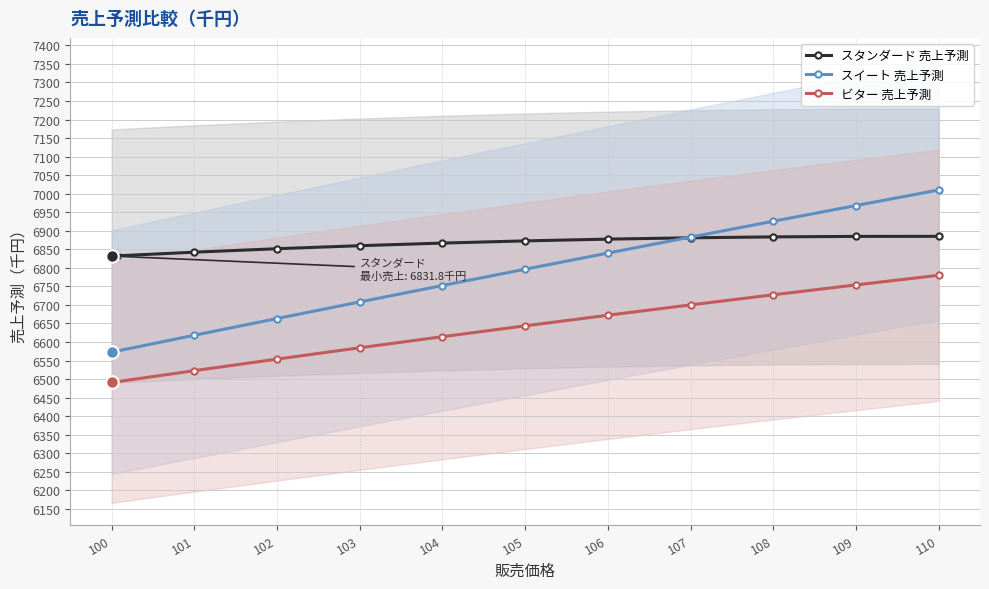

Does the chart have visible grid lines?

Yes